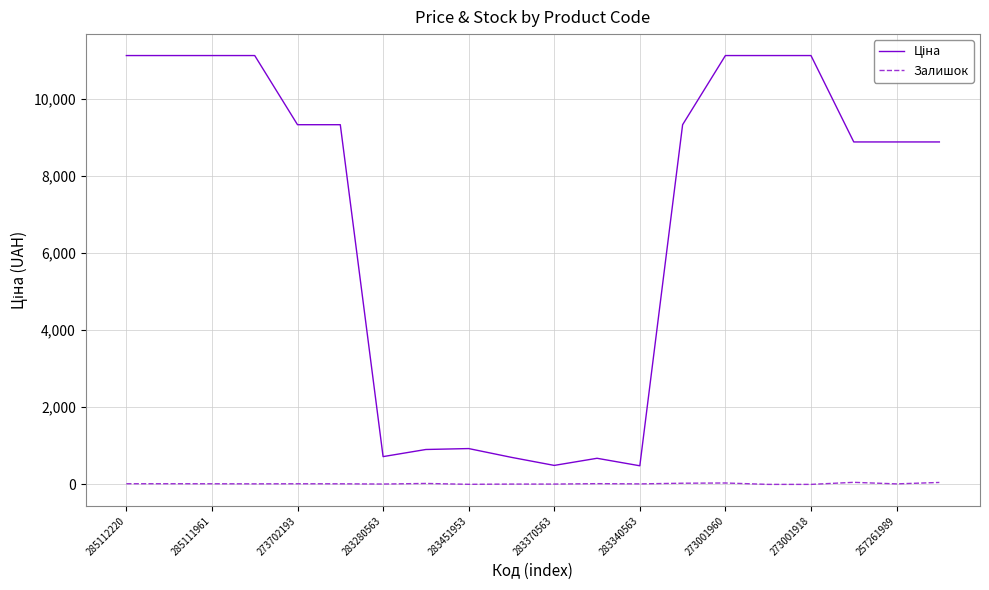

What is the greatest value displayed?

11113.6